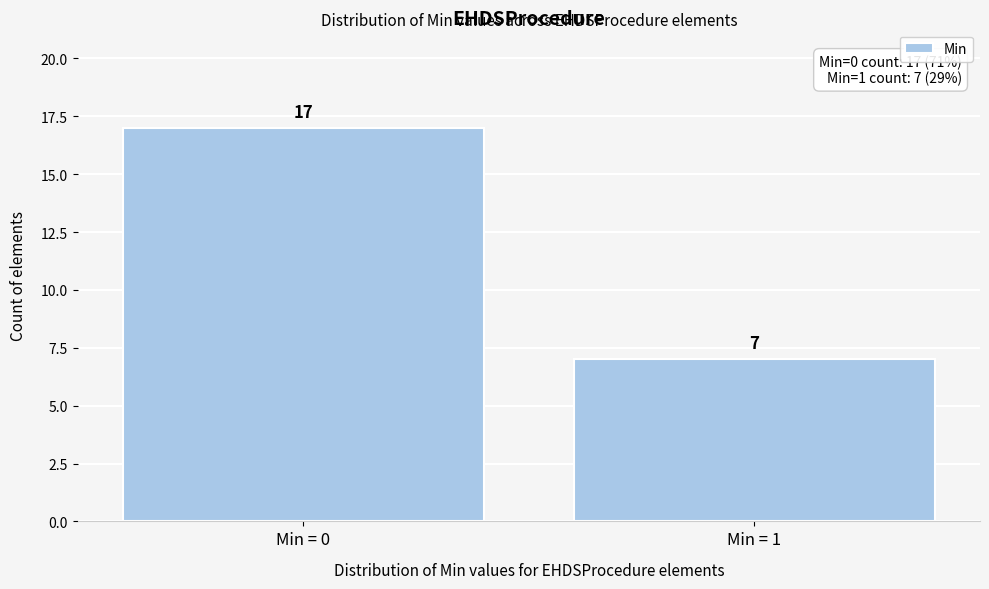

Reading left to right, extract all data points from this chart.

17	7